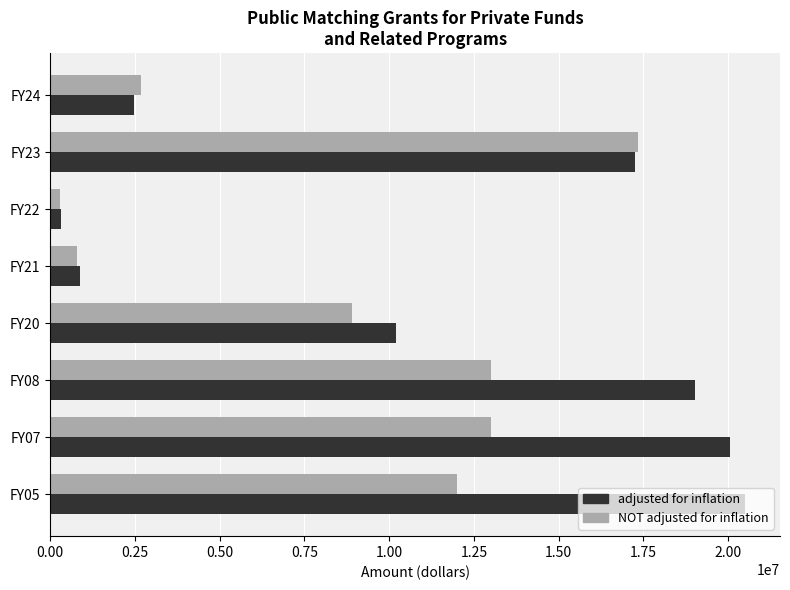

What is the greatest value displayed?

20502206